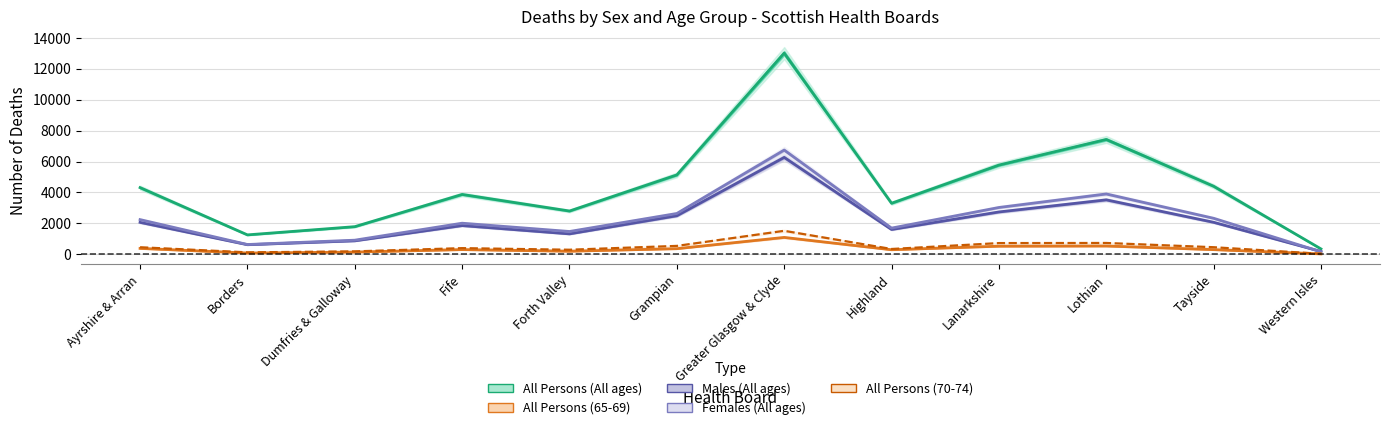

Reading left to right, what are all the values shown in this chart?

All Persons (All ages): Ayrshire & Arran=4315	Borders=1259	Dumfries & Galloway=1790	Fife=3874	Forth Valley=2801	Grampian=5138	Greater Glasgow & Clyde=13013	Highland=3304	Lanarkshire=5771	Lothian=7429	Tayside=4405	Western Isles=352
Males (All ages): Ayrshire & Arran=2069	Borders=623	Dumfries & Galloway=874	Fife=1860	Forth Valley=1323	Grampian=2496	Greater Glasgow & Clyde=6269	Highland=1607	Lanarkshire=2741	Lothian=3524	Tayside=2073	Western Isles=185
Females (All ages): Ayrshire & Arran=2246	Borders=636	Dumfries & Galloway=916	Fife=2014	Forth Valley=1478	Grampian=2642	Greater Glasgow & Clyde=6744	Highland=1697	Lanarkshire=3030	Lothian=3905	Tayside=2332	Western Isles=167
All Persons (65-69): Ayrshire & Arran=385	Borders=85	Dumfries & Galloway=147	Fife=307	Forth Valley=202	Grampian=367	Greater Glasgow & Clyde=1095	Highland=298	Lanarkshire=528	Lothian=540	Tayside=305	Western Isles=29
All Persons (70-74): Ayrshire & Arran=459	Borders=129	Dumfries & Galloway=192	Fife=401	Forth Valley=298	Grampian=546	Greater Glasgow & Clyde=1521	Highland=346	Lanarkshire=728	Lothian=735	Tayside=461	Western Isles=36